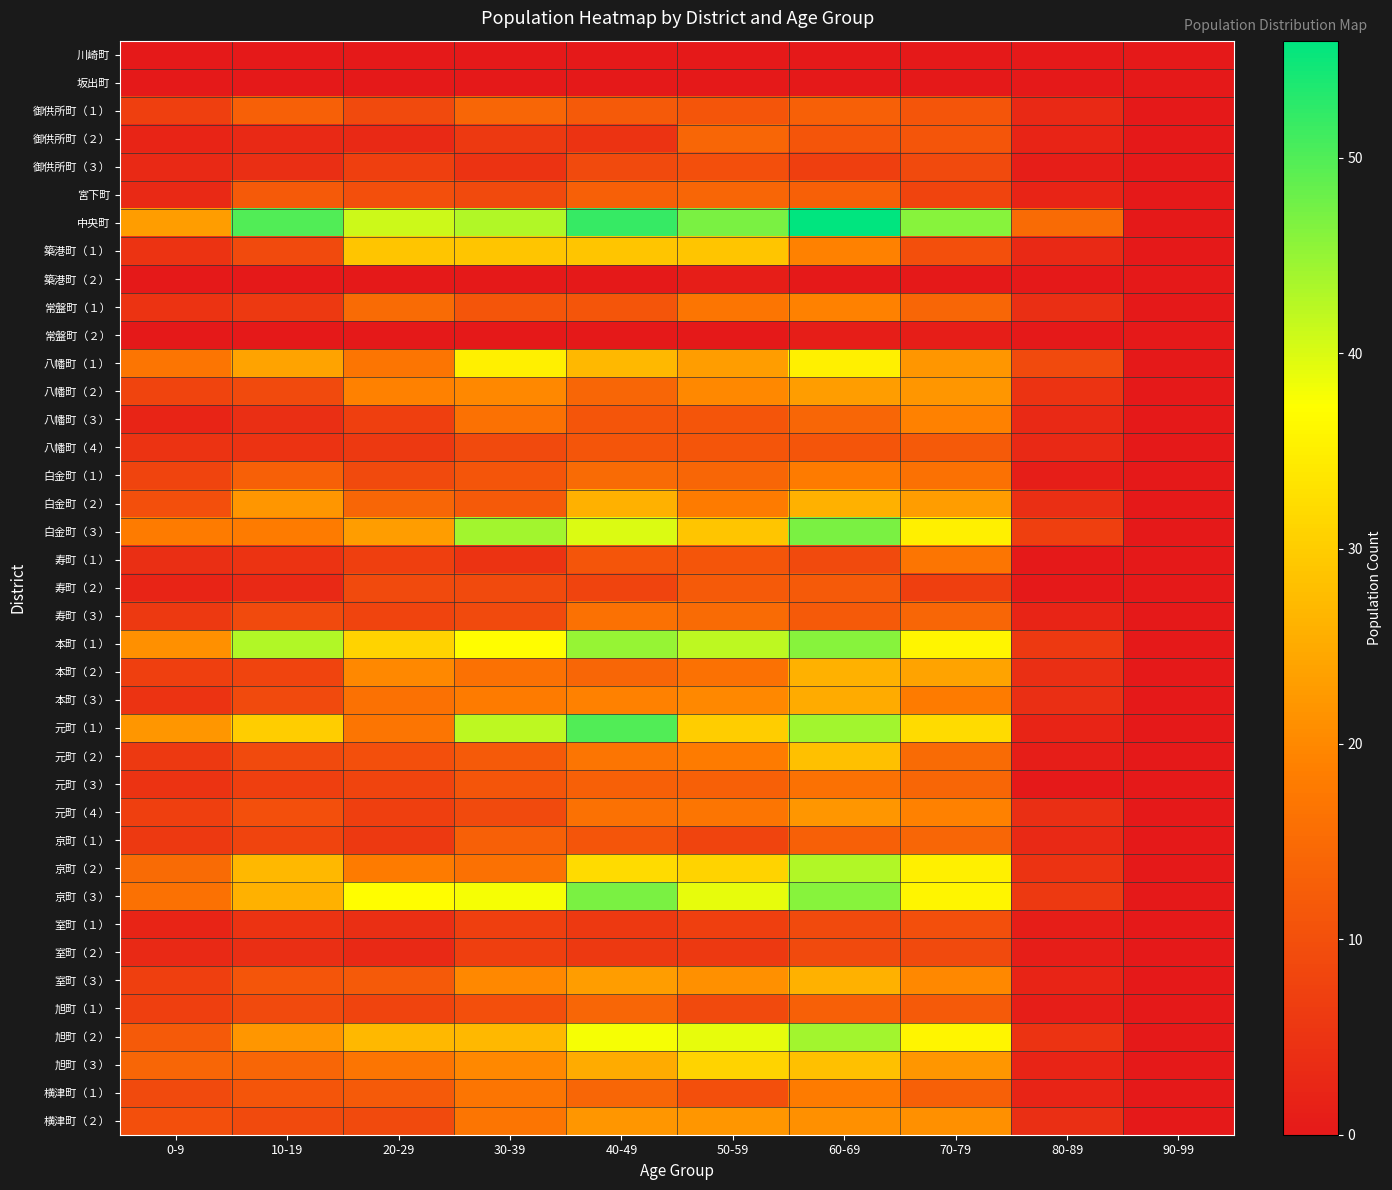

At 60-69, list the series in order from smallest to largest.

川崎町, 坂出町, 築港町（２）, 常盤町（２）, 御供所町（３）, 寿町（１）, 室町（１）, 室町（２）, 御供所町（２）, 八幡町（４）, 寿町（２）, 寿町（３）, 御供所町（１）, 宮下町, 京町（１）, 旭町（１）, 八幡町（３）, 元町（３）, 白金町（１）, 横津町（１）, 築港町（１）, 常盤町（１）, 横津町（２）, 元町（４）, 八幡町（２）, 本町（３）, 白金町（２）, 本町（２）, 室町（３）, 元町（２）, 旭町（３）, 八幡町（１）, 京町（２）, 元町（１）, 旭町（２）, 本町（１）, 京町（３）, 白金町（３）, 中央町